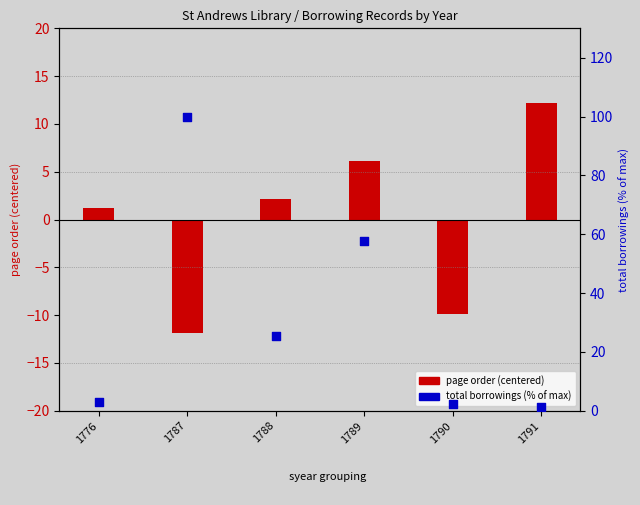

Which series reaches the maximum Y coordinate?

total borrowings (% of max)